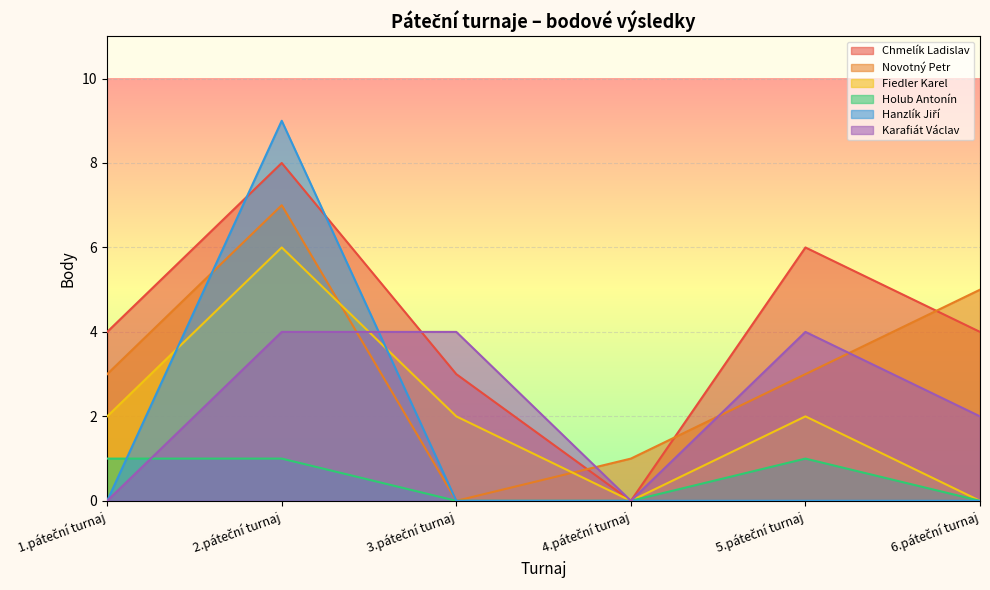

Which category has the highest value across all series?

2.páteční turnaj